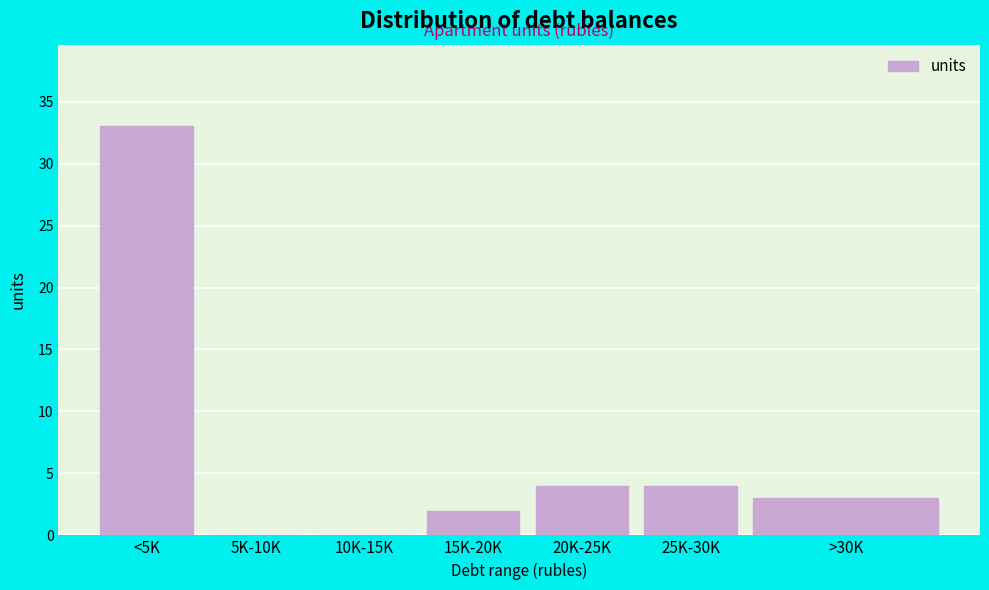

Reading right to left, what are all the values shown in this chart?

>30K=3	25K-30K=4	20K-25K=4	15K-20K=2	10K-15K=0	5K-10K=0	<5K=33